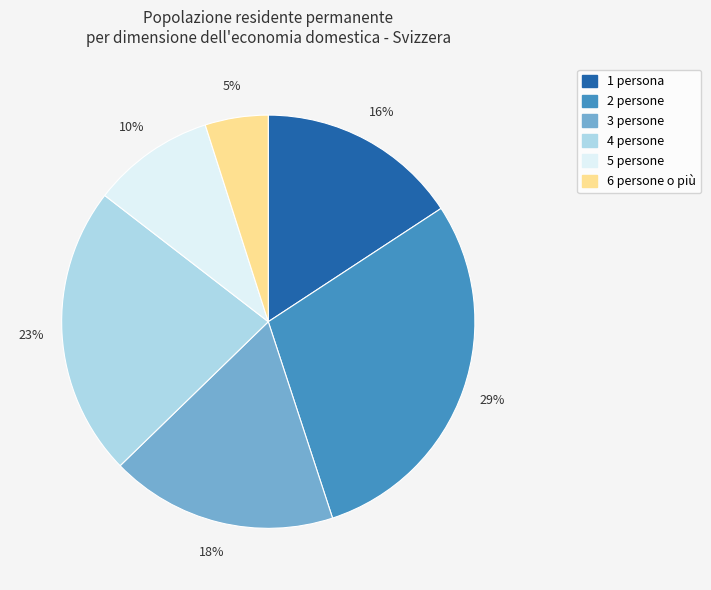

Which has a higher value, 3 persone or 4 persone?

4 persone